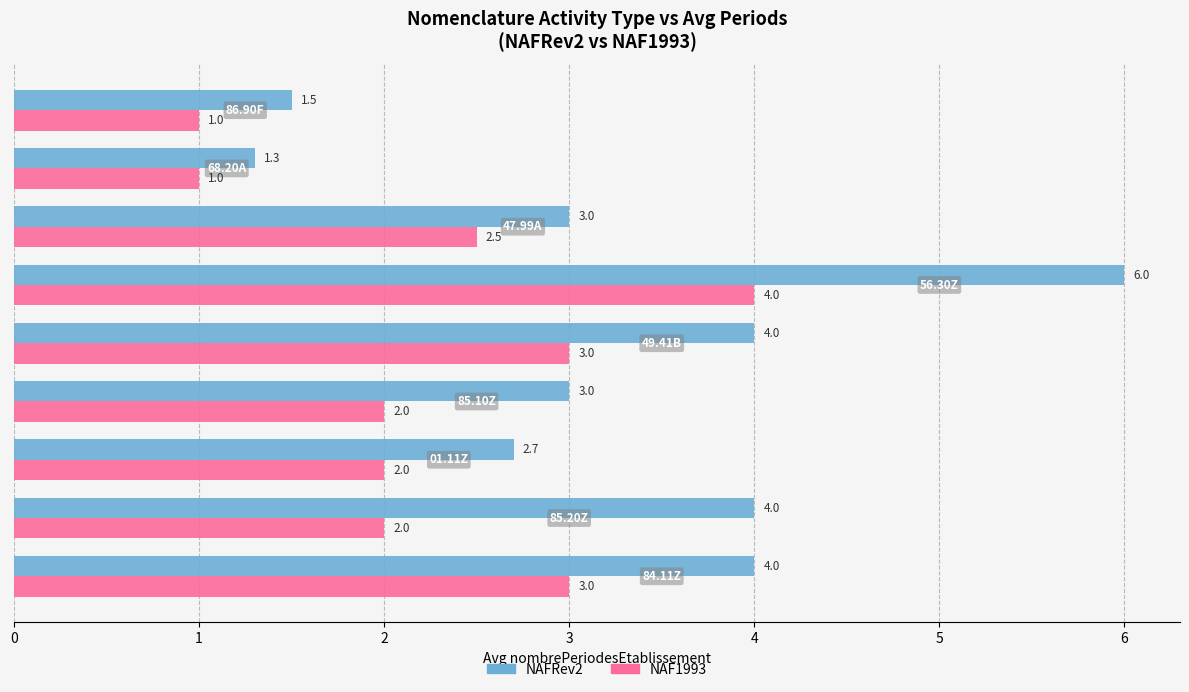

List the series in order of their peak value, highest first.

NAFRev2, NAF1993